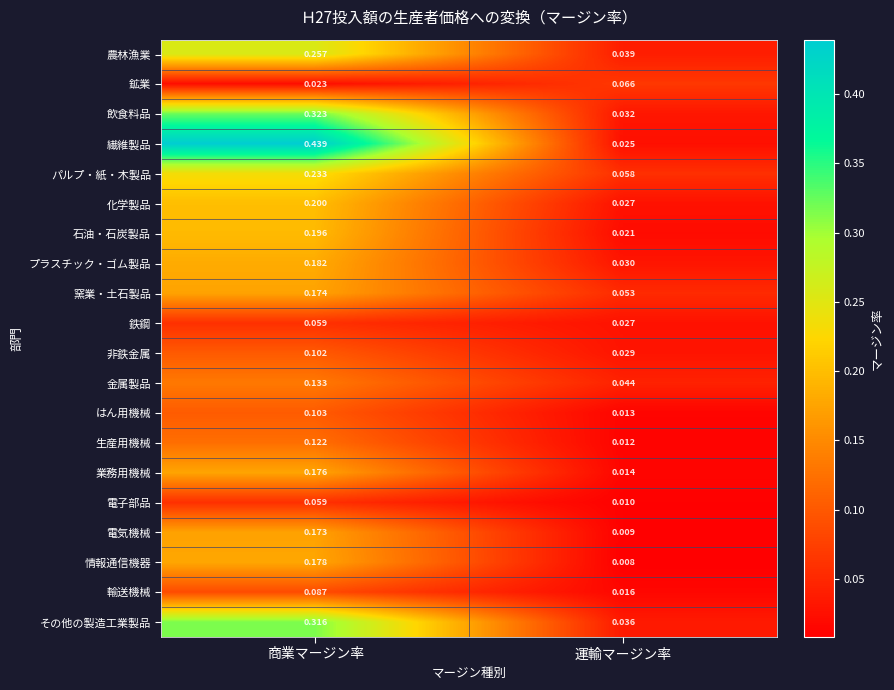

Where is 化学製品 nearest to the value 0?

運輸マージン率